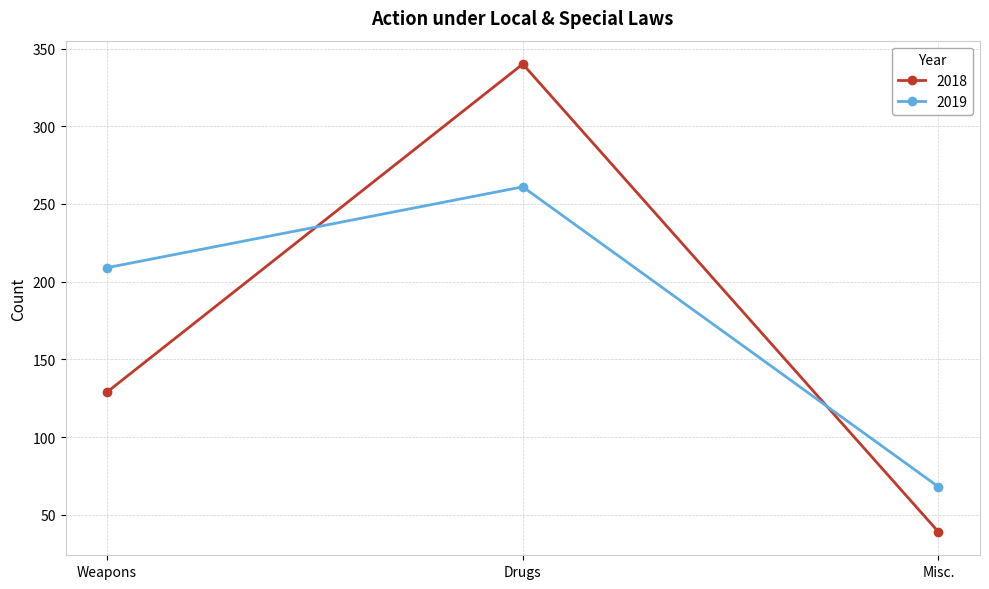

What is the average value of the 2018 series?

169